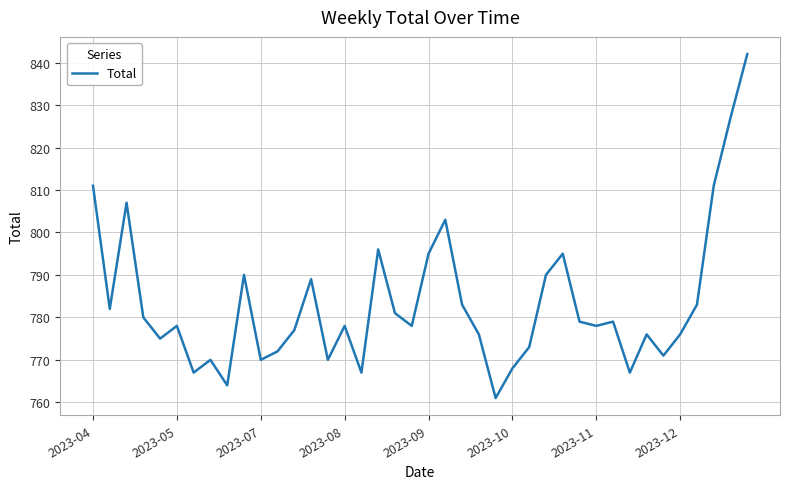

What is the difference between the maximum and minimum values?

81